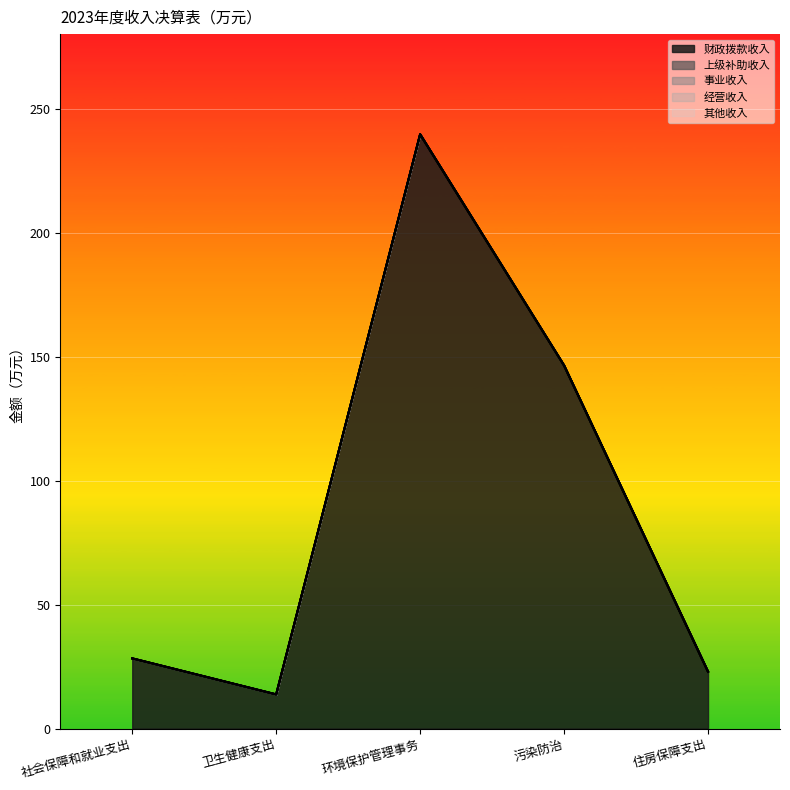

What is the label of the 3rd point from the right?

环境保护管理事务